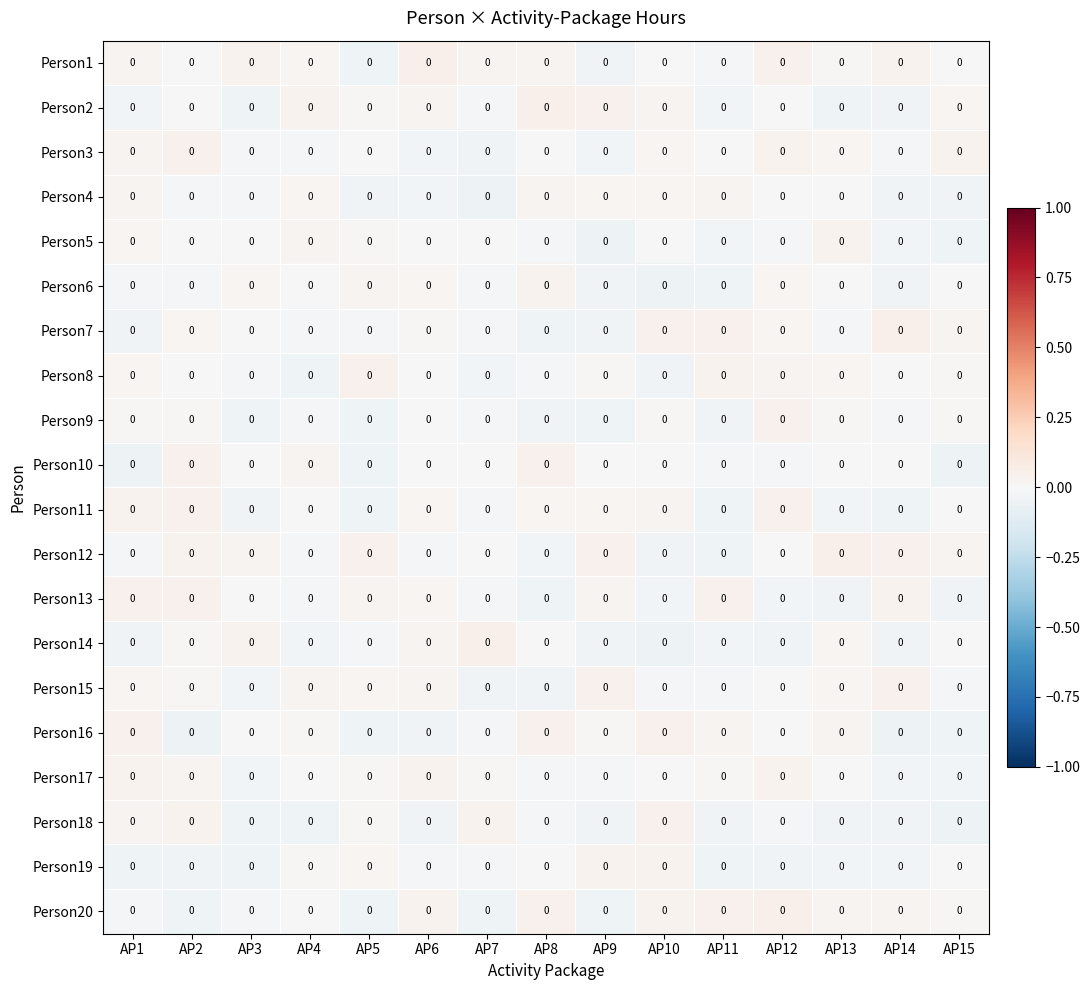

Which label corresponds to the smallest value in the chart?

AP7